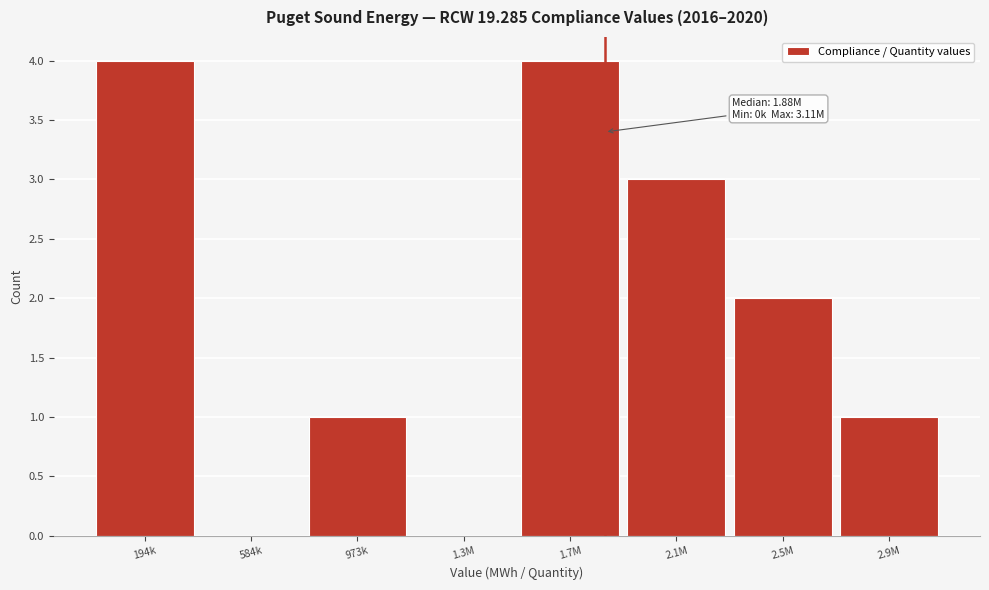

Reading left to right, what are all the values shown in this chart?

194k=4	584k=0	973k=1	1.3M=0	1.7M=4	2.1M=3	2.5M=2	2.9M=1